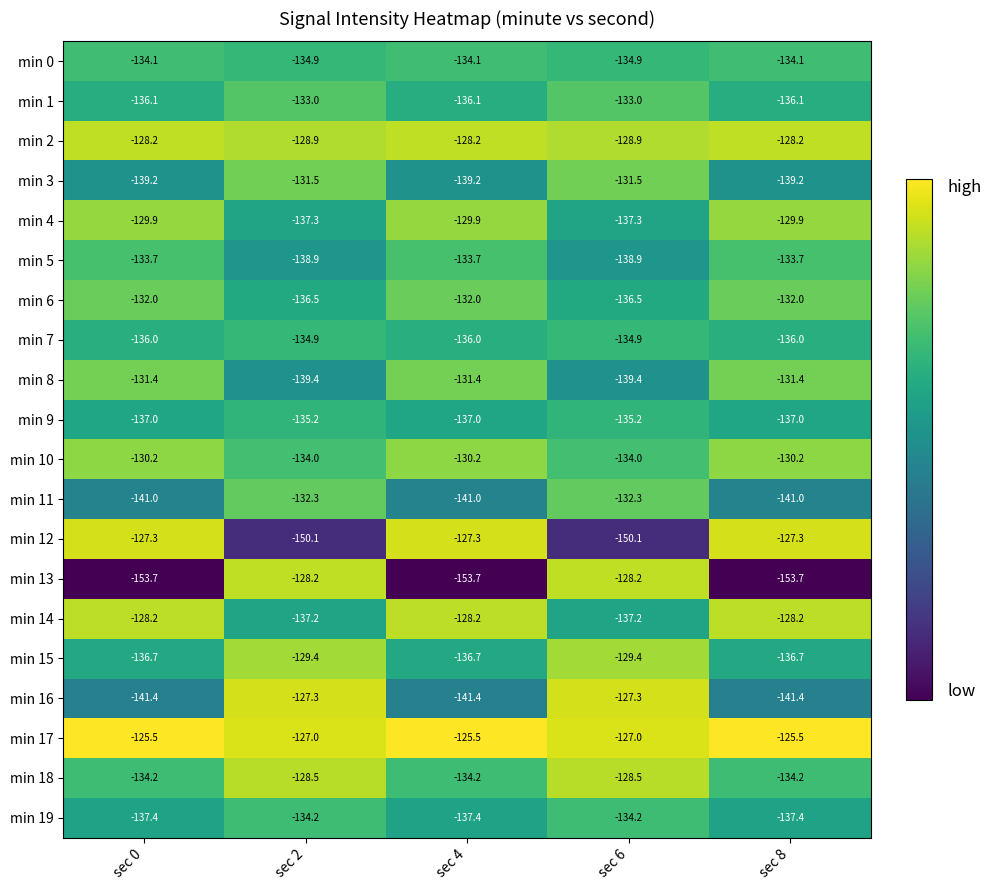

Is it true that min 18 equals -218.6 at sec 2?

False